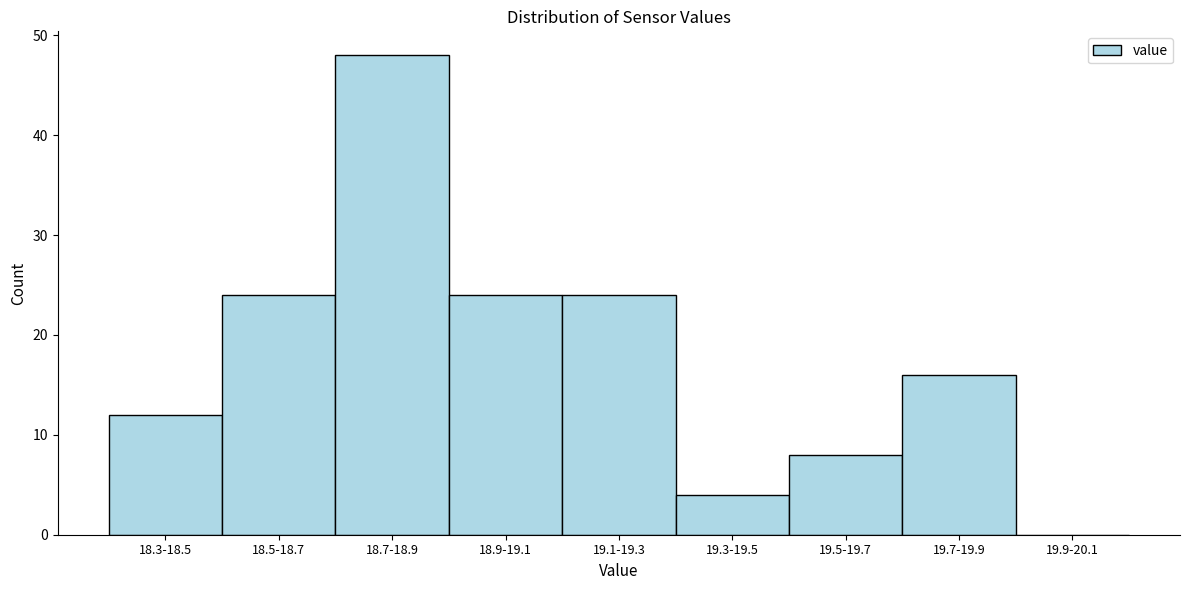

Reading left to right, what are all the values shown in this chart?

18.3-18.5=12	18.5-18.7=24	18.7-18.9=48	18.9-19.1=24	19.1-19.3=24	19.3-19.5=4	19.5-19.7=8	19.7-19.9=16	19.9-20.1=0